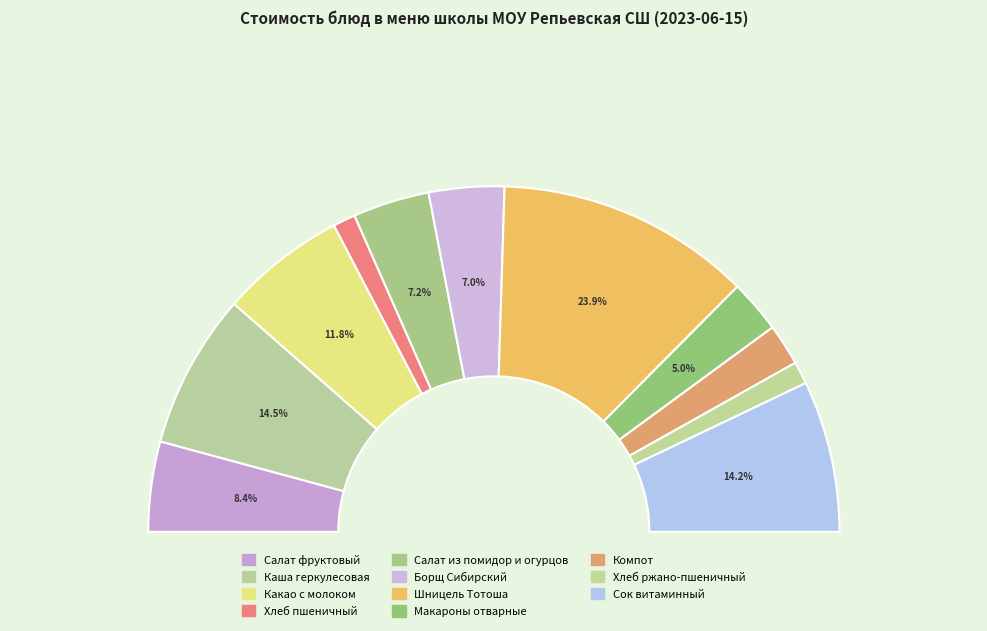

Which category has the biggest portion of the pie?

Шницель Тотоша